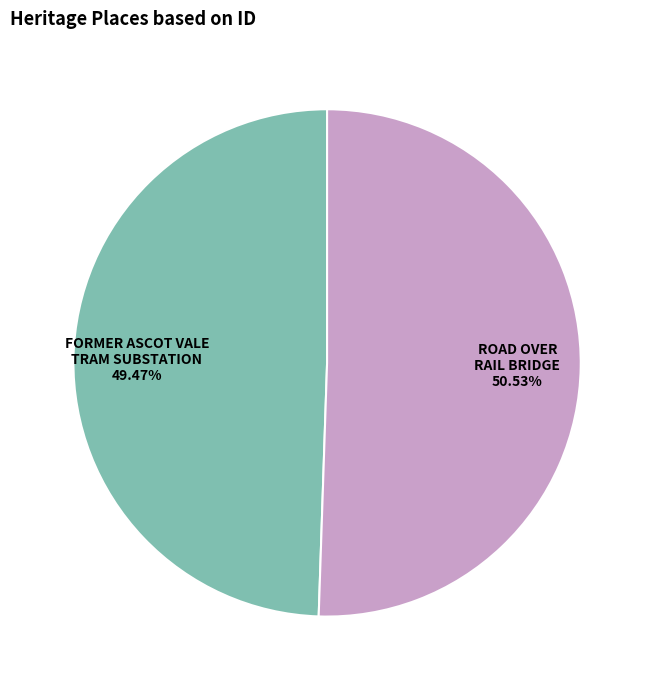

How much of the chart is everything except ROAD OVER RAIL BRIDGE?

49.5%